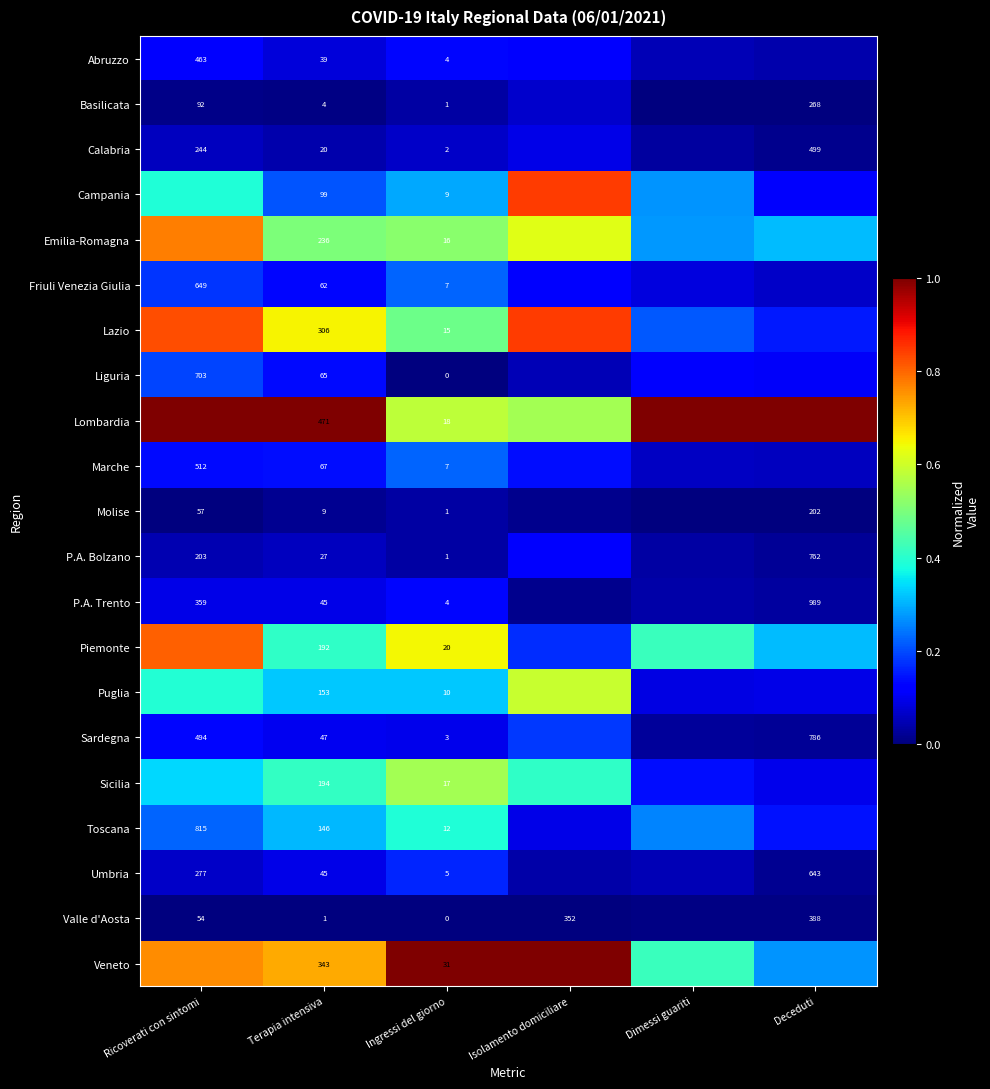

True or false: Sicilia has a value of 0.3 at Terapia intensiva.

False